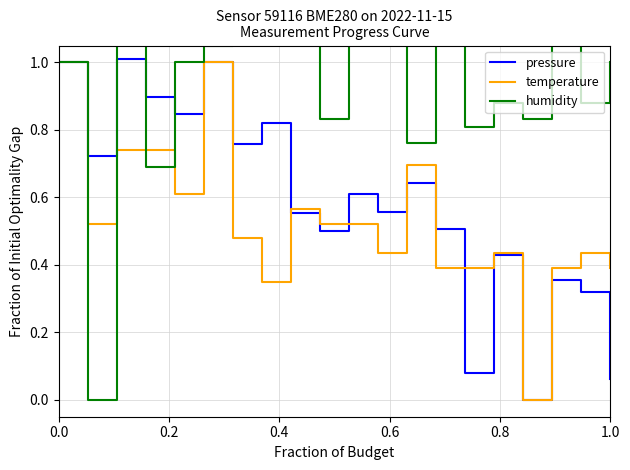

What is the maximum value for pressure?

1.0